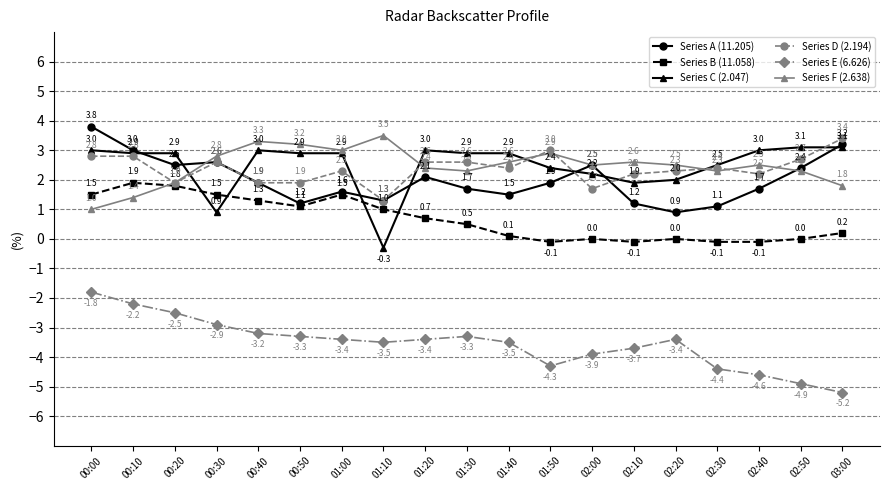

Between which two adjacent categories do Series F (2.638) and Series A (11.205) first intersect?

00:20 and 00:30